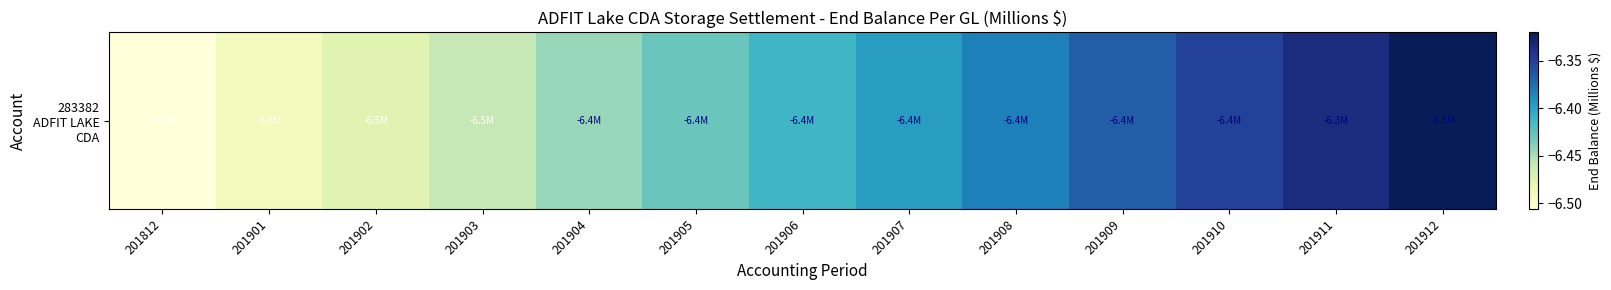

The value at 201906 is -6.4. True or false?

True